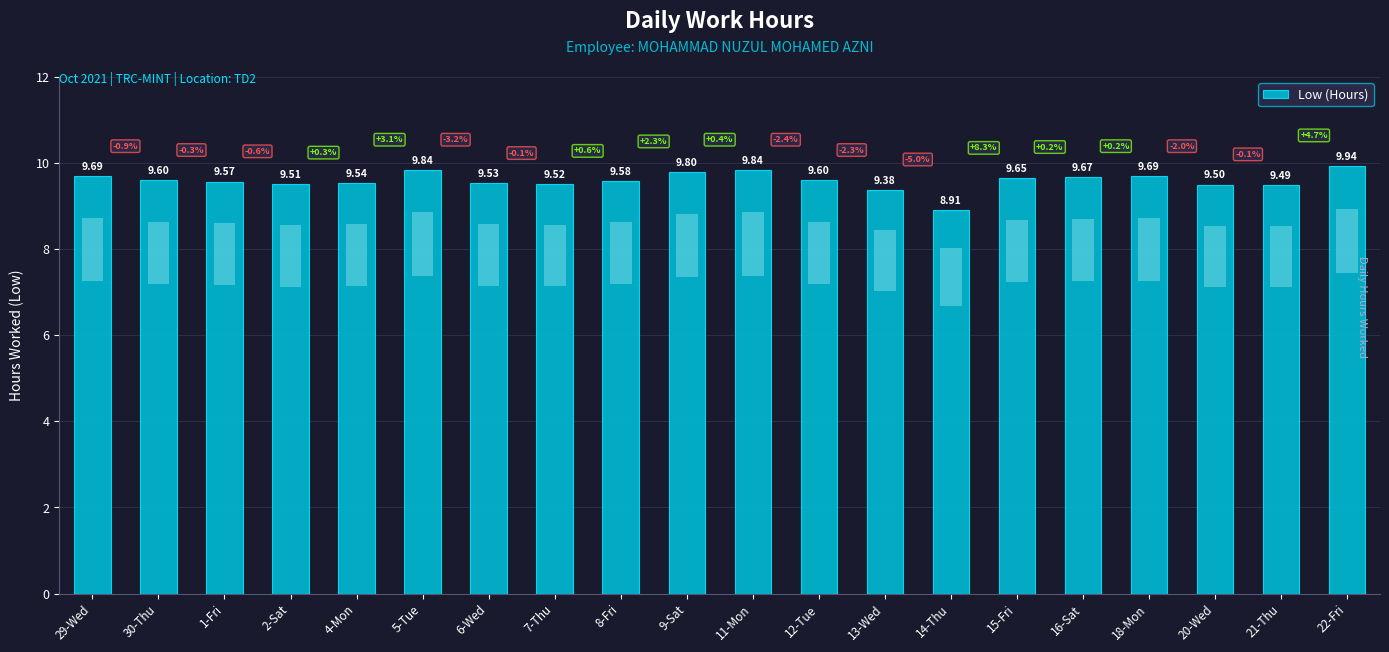

Which has a higher value, 12-Tue or 7-Thu?

12-Tue